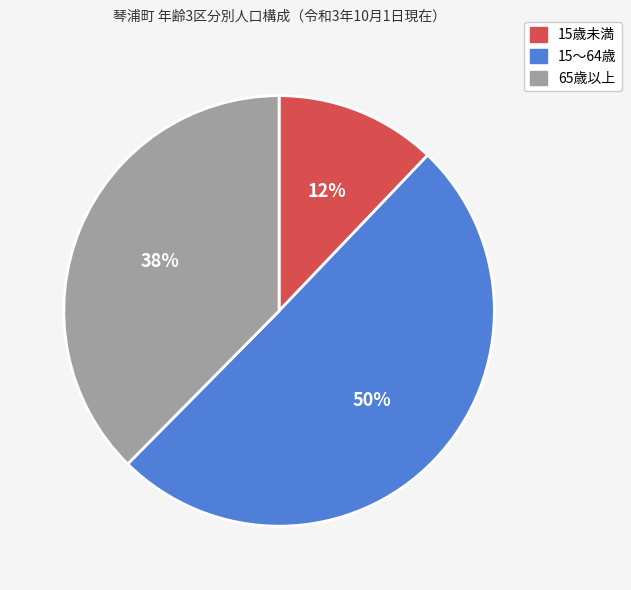

What percentage is the 65歳以上 slice, to the nearest percent?

38%